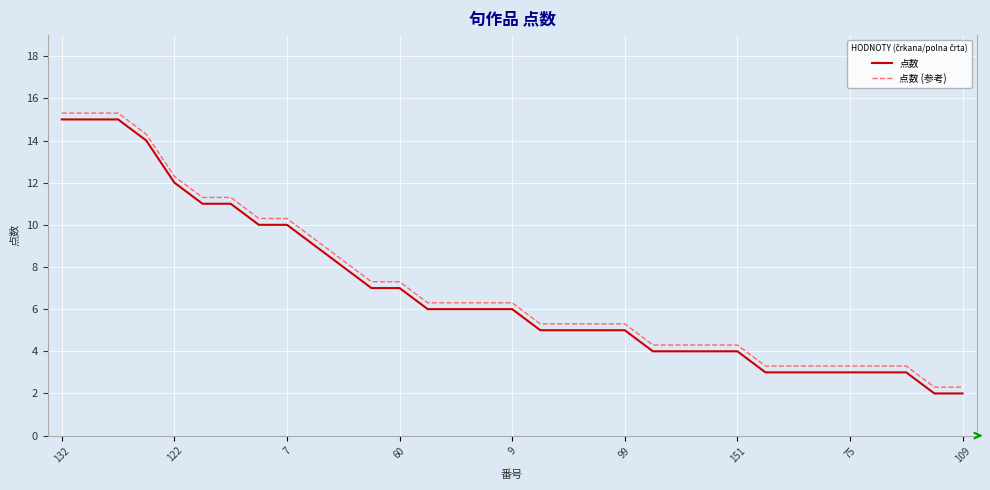

True or false: 点数 and 点数 (参考) intersect in this chart.

False